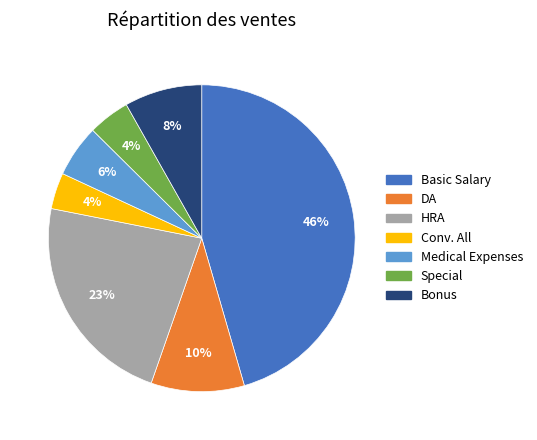

To the nearest percent, what is the difference between the largest and smallest slice percentages?

42%